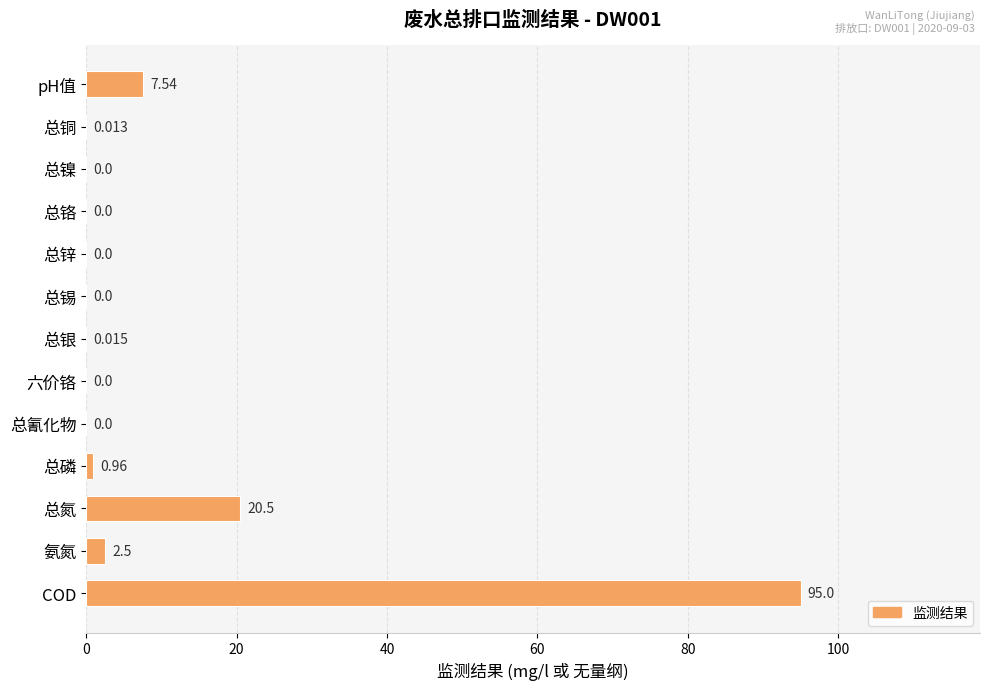

Where is the data nearest to the value 47?

总氮